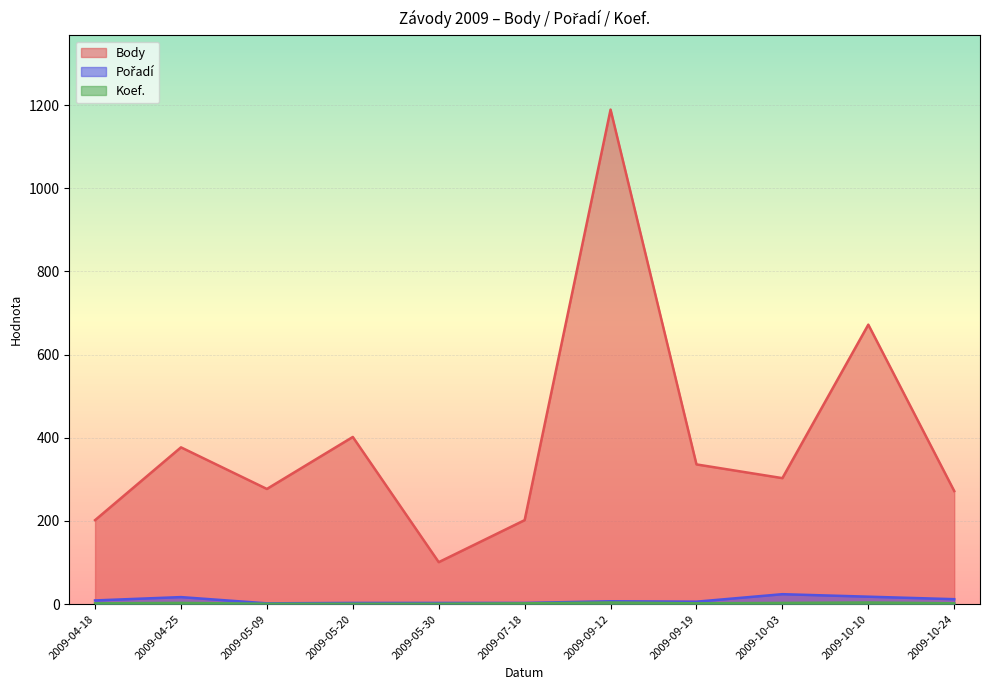

The value of Koef. at 2009-10-03 is 1. True or false?

False